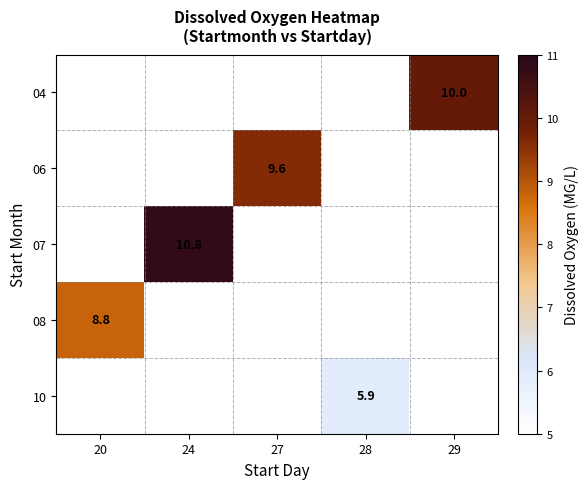

True or false: 06 has a value of 9.6 at 27.

True